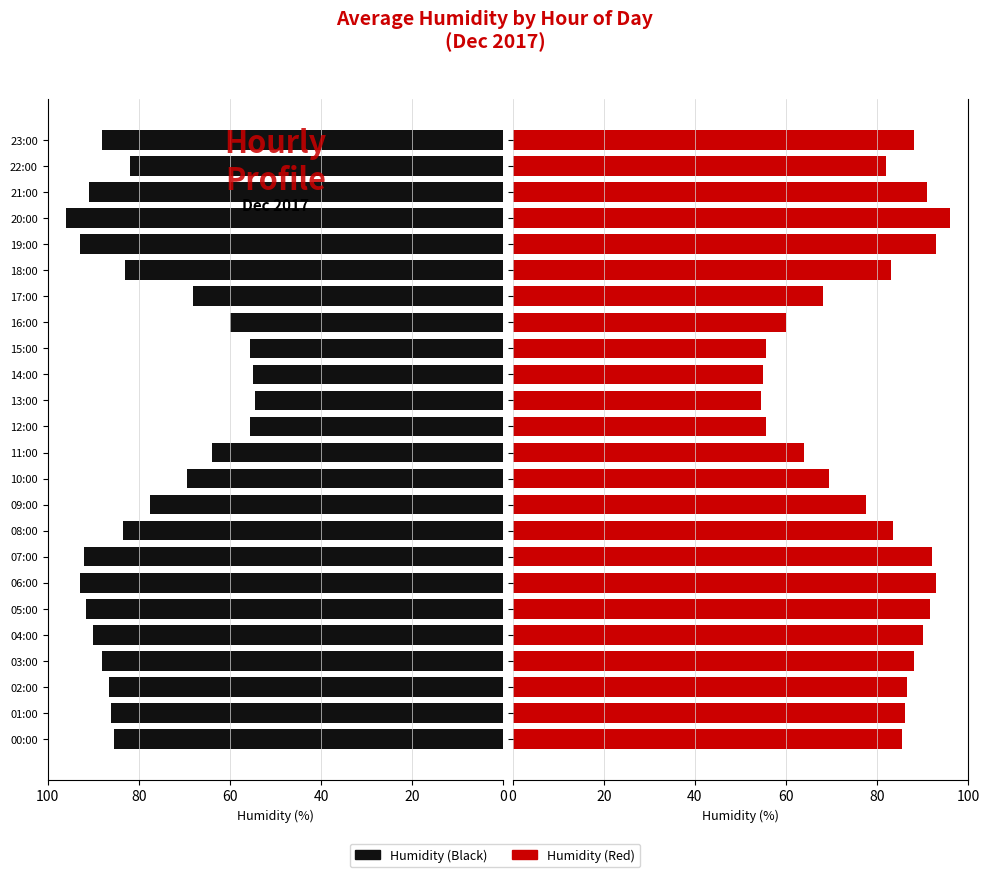

How many series are shown in this chart?

2